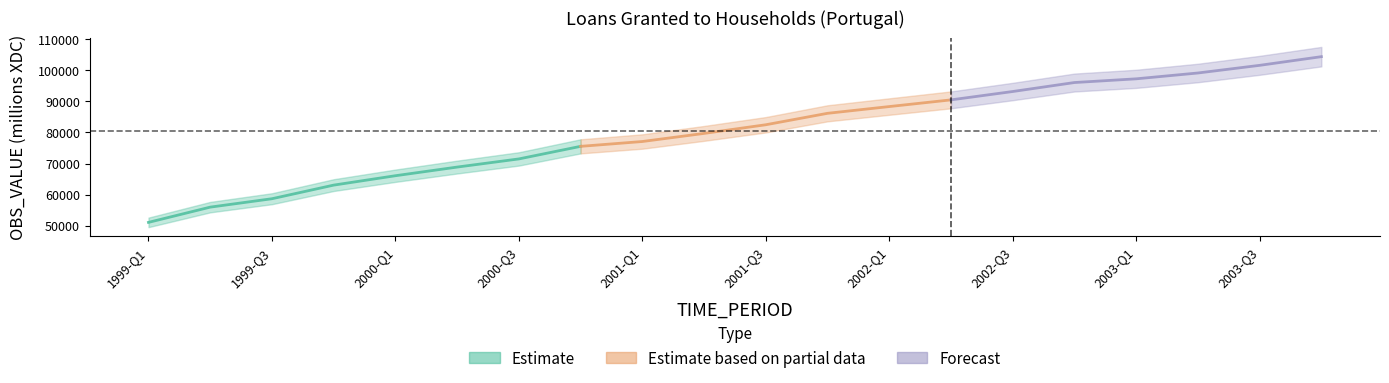

Rank the categories by value from lowest to highest.

1999-Q1, 1999-Q2, 1999-Q3, 1999-Q4, 2000-Q1, 2000-Q2, 2000-Q3, 2000-Q4, 2001-Q1, 2001-Q2, 2001-Q3, 2001-Q4, 2002-Q1, 2002-Q2, 2002-Q3, 2002-Q4, 2003-Q1, 2003-Q2, 2003-Q3, 2003-Q4